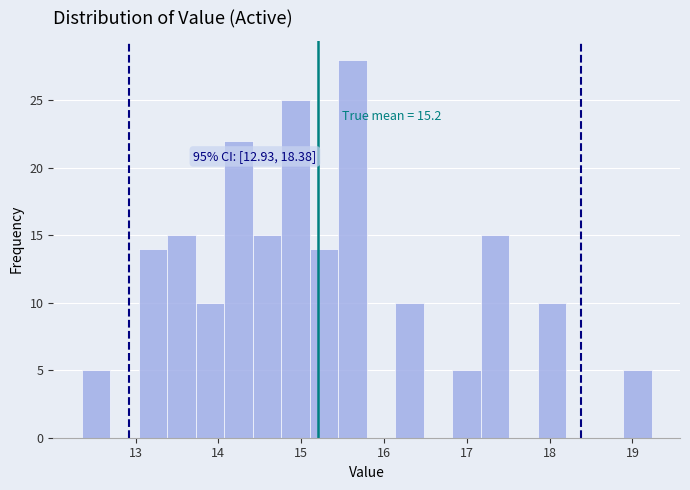

Read against the x-axis, roughly where is the centre of the tallest bar?

15.6